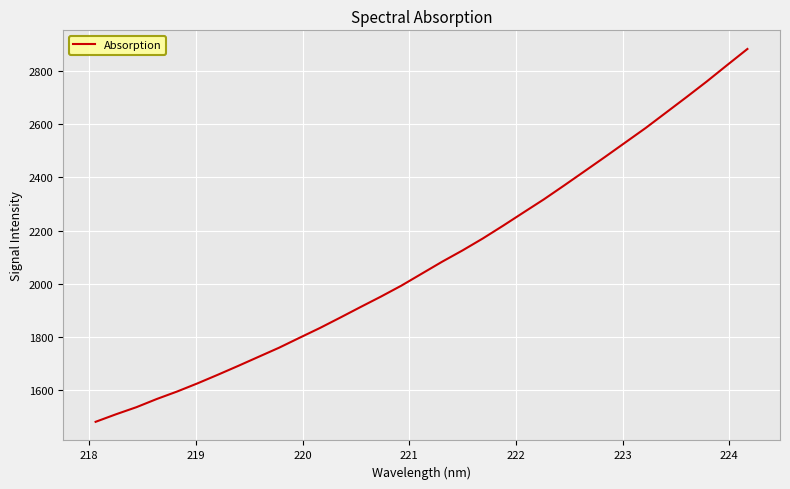

What is the minimum value shown in the chart?

1481.7